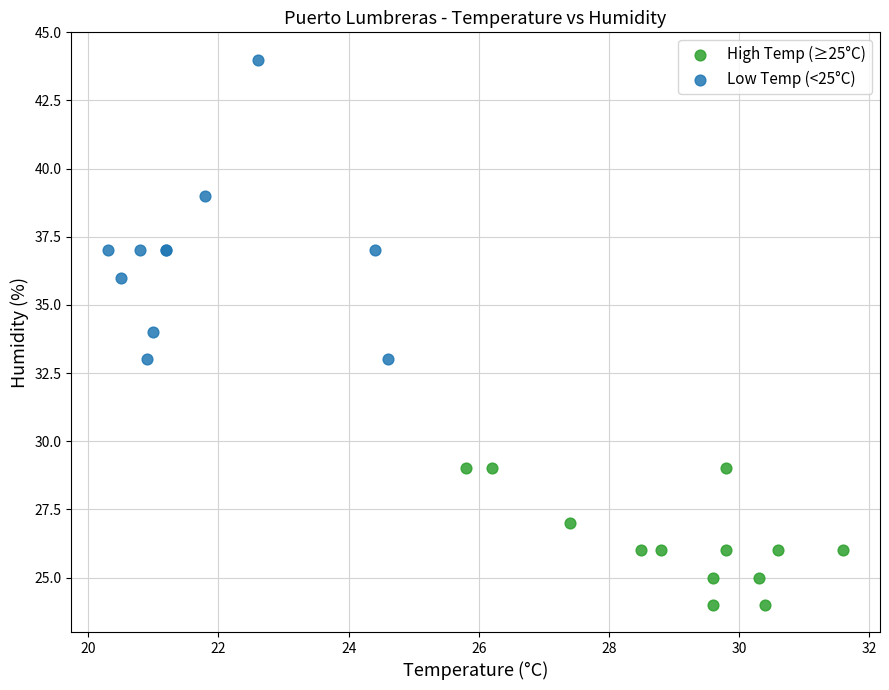

Which series has the widest spread of Y values?

Low Temp (<25°C)